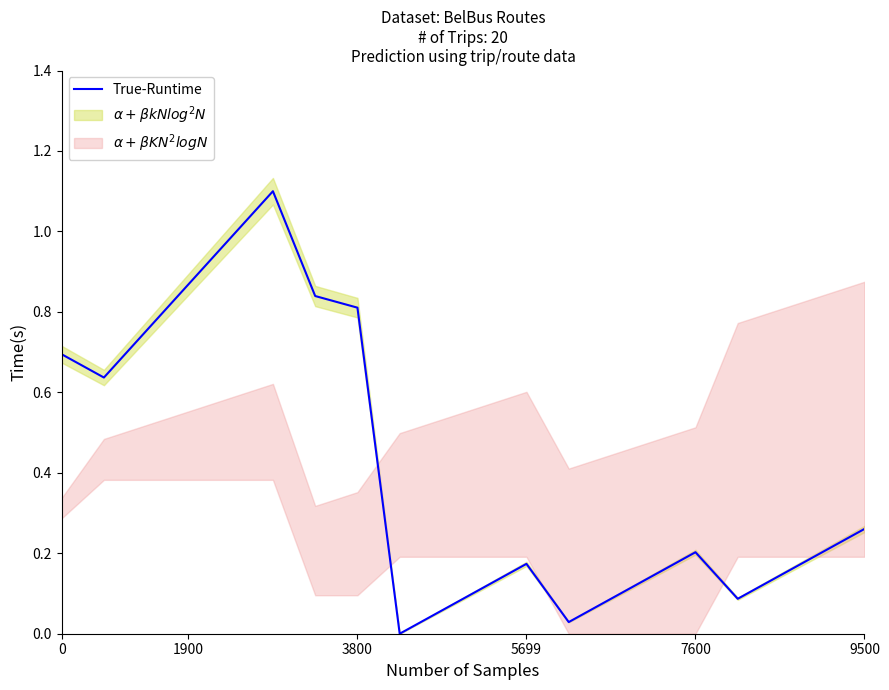

The chart shows a value of 0.7 at 0. True or false?

True